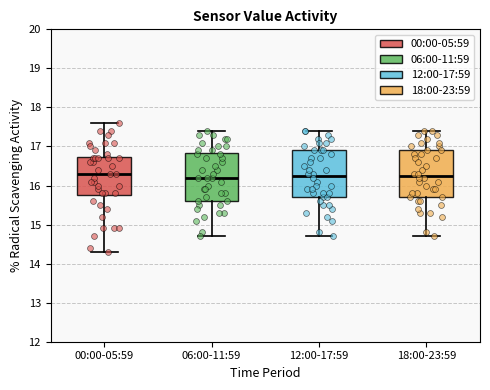

Reading left to right, transcribe this box plot: for each box, give where its median line is, the range the box spans, and where its two whiskers end, as read against the y-axis. The values are not printed on the chart, so give them approximately, as read against the axis.

00:00-05:59: median 16.3, box 15.8 to 16.7, whiskers 14.3 to 17.6
06:00-11:59: median 16.2, box 15.6 to 16.8, whiskers 14.7 to 17.4
12:00-17:59: median 16.3, box 15.7 to 16.9, whiskers 14.7 to 17.4
18:00-23:59: median 16.3, box 15.7 to 16.9, whiskers 14.7 to 17.4